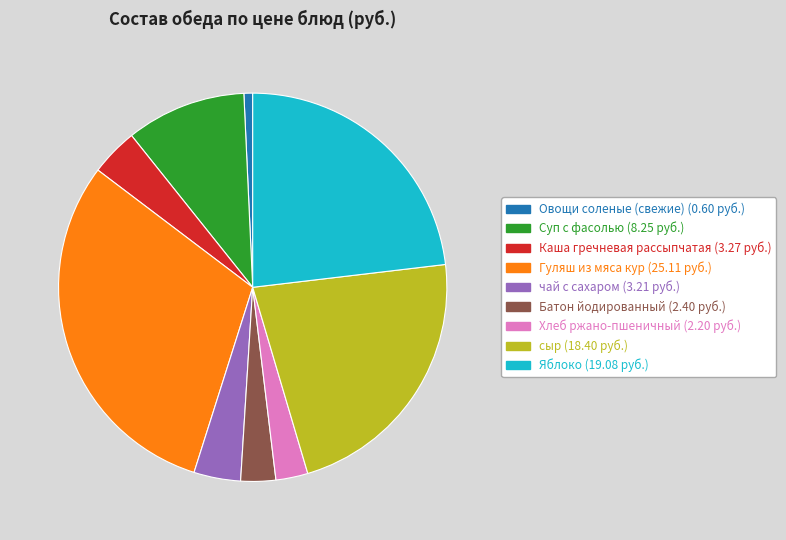

Which category has the biggest portion of the pie?

Гуляш из мяса кур